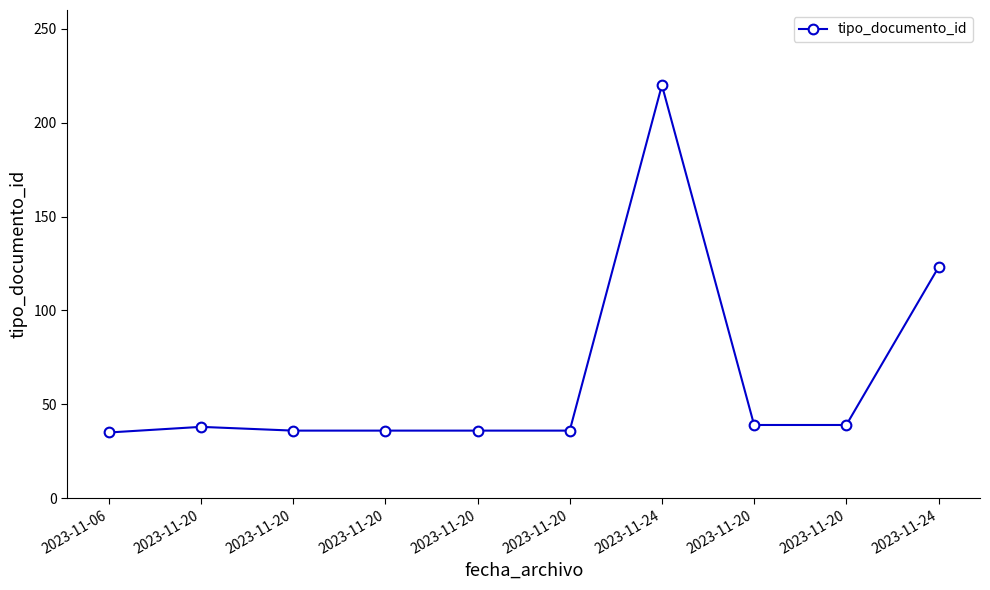

What is the smallest value displayed?

35